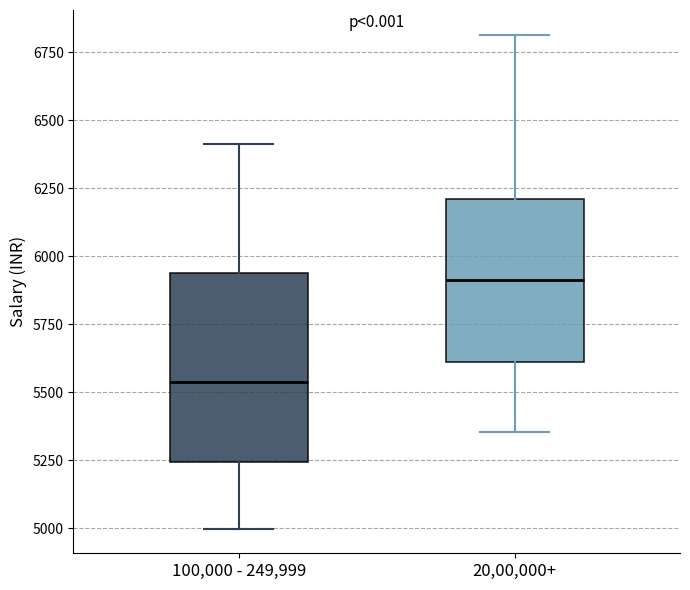

Which box is the tallest, from its lower edge to its upper edge?

100,000 - 249,999